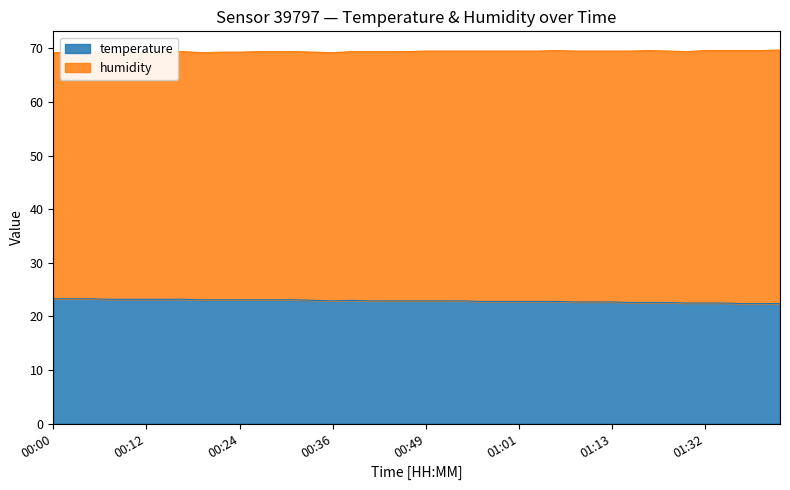

What is the highest value of the temperature series?

23.3